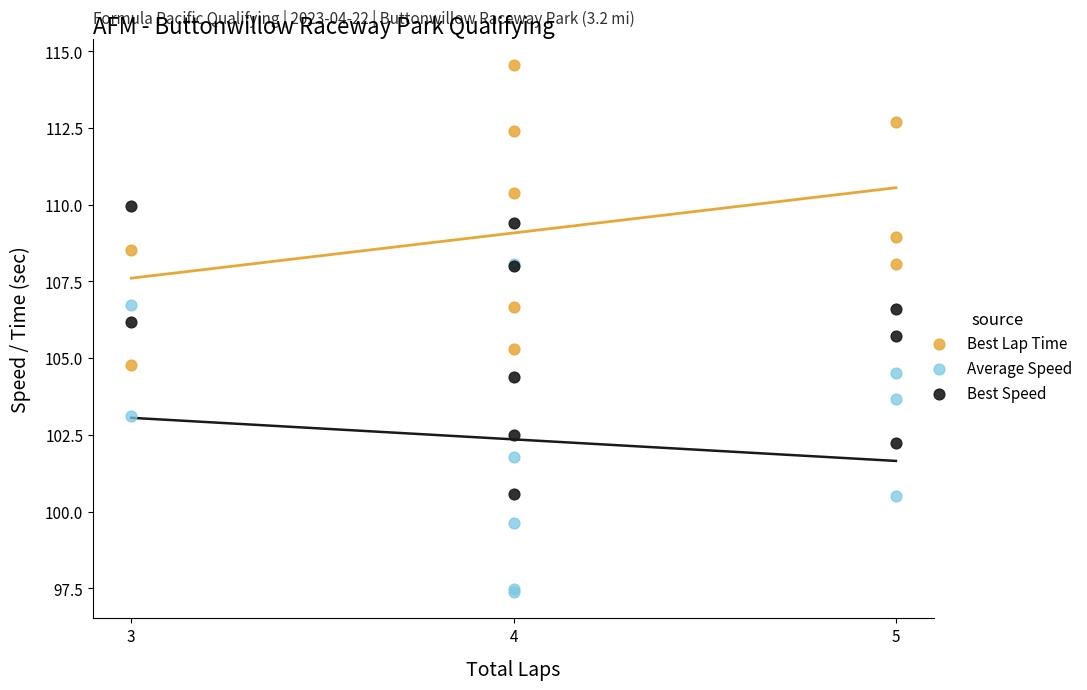

What are all the series names shown in the legend?

Best Lap Time, Average Speed, Best Speed